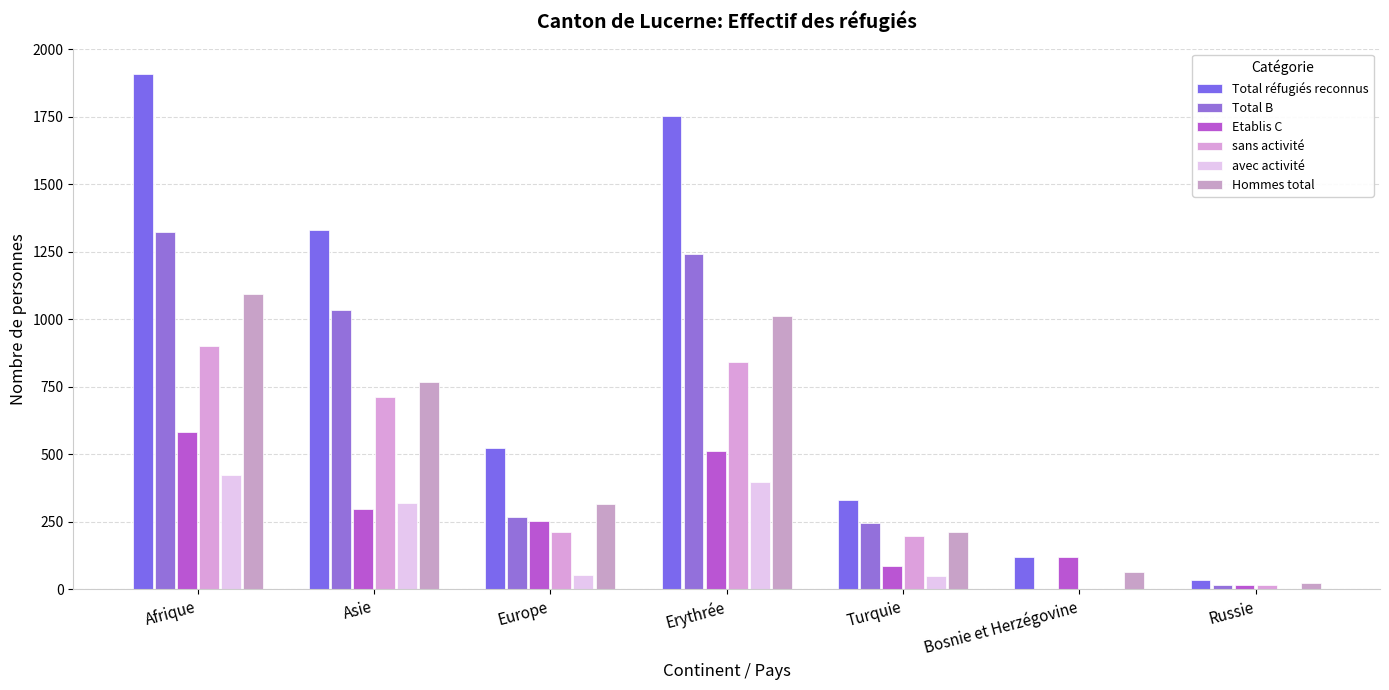

Reading left to right, what are all the values shown in this chart?

Total réfugiés reconnus: 1907	1332	523	1754	331	120	35
Total B: 1323	1033	269	1240	246	0	17
Etablis C: 584	299	254	514	85	120	18
sans activité: 901	712	214	842	196	0	15
avec activité: 422	321	55	398	50	0	2
Hommes total: 1094	769	317	1012	212	64	22